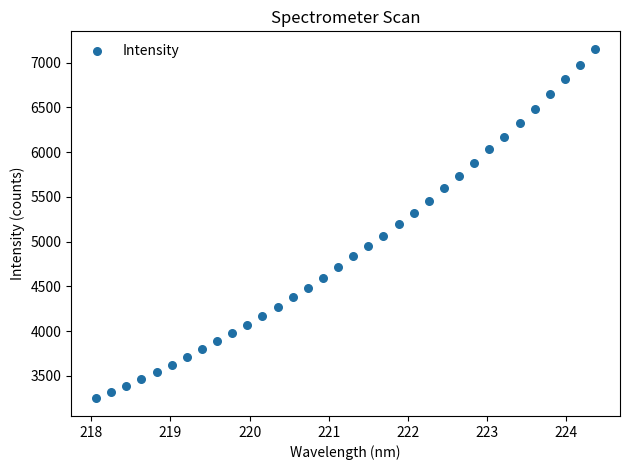

What is the range of Y values (max minus min)?

3909.0